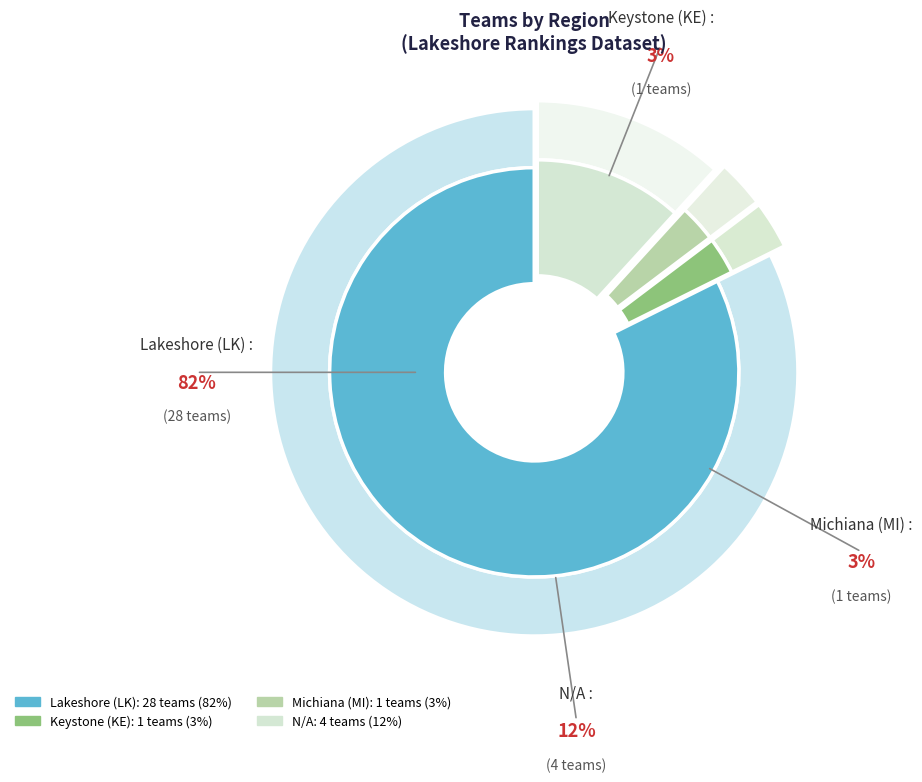

What percentage is the N/A slice, to the nearest percent?

12%